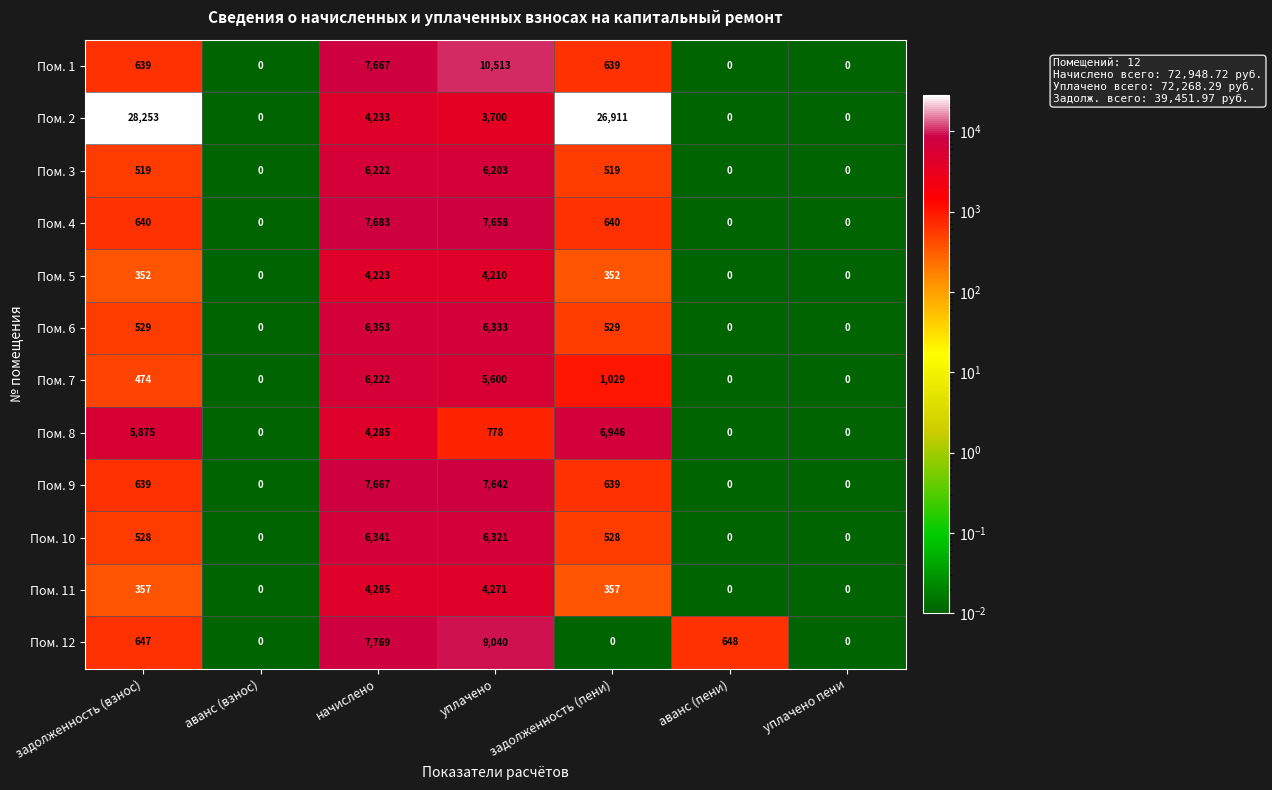

What is the average value of the Пом. 6 series?

1963